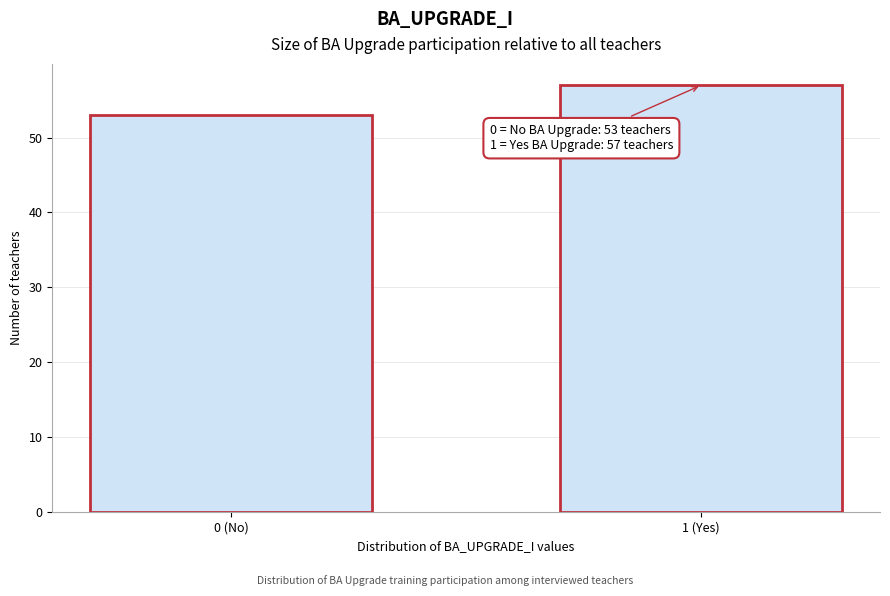

Reading left to right, list all the values displayed in this chart.

53	57